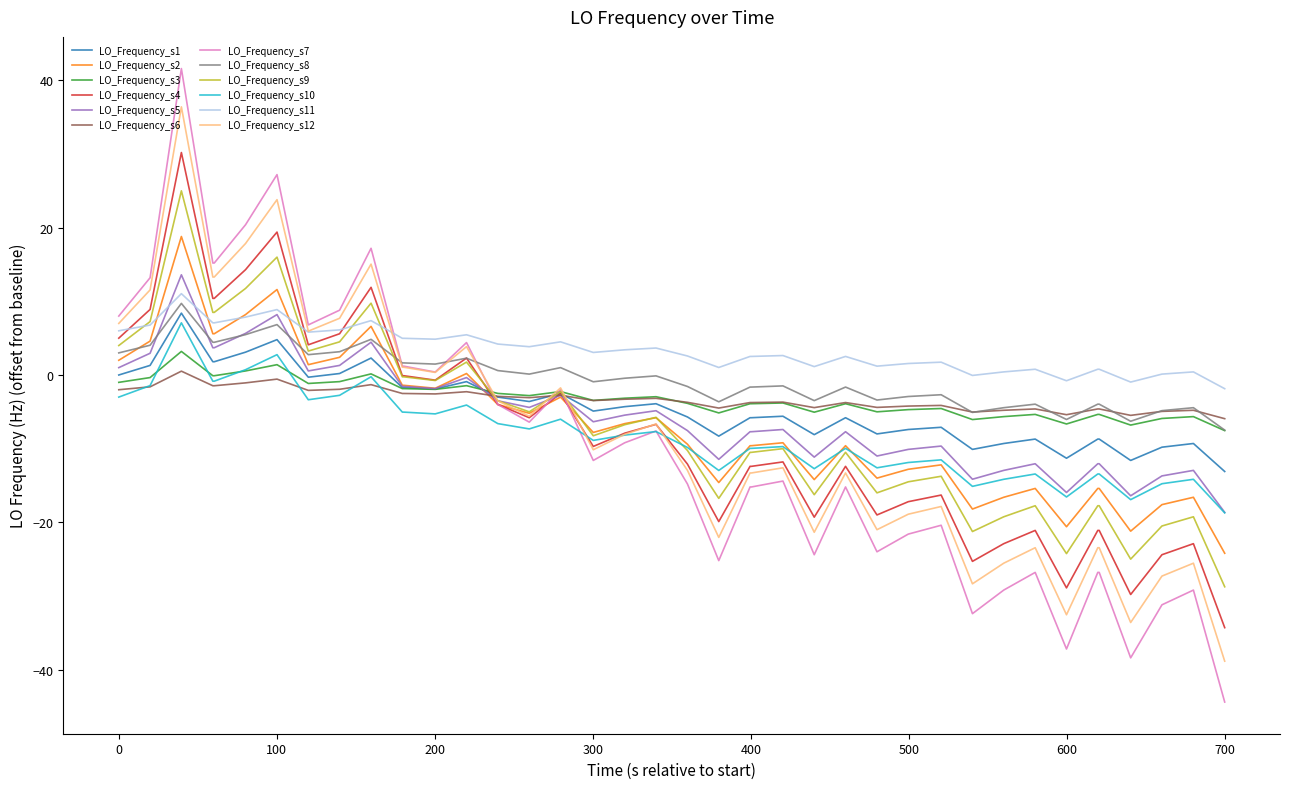

What is the lowest value of the LO_Frequency_s3 series?

-7.6